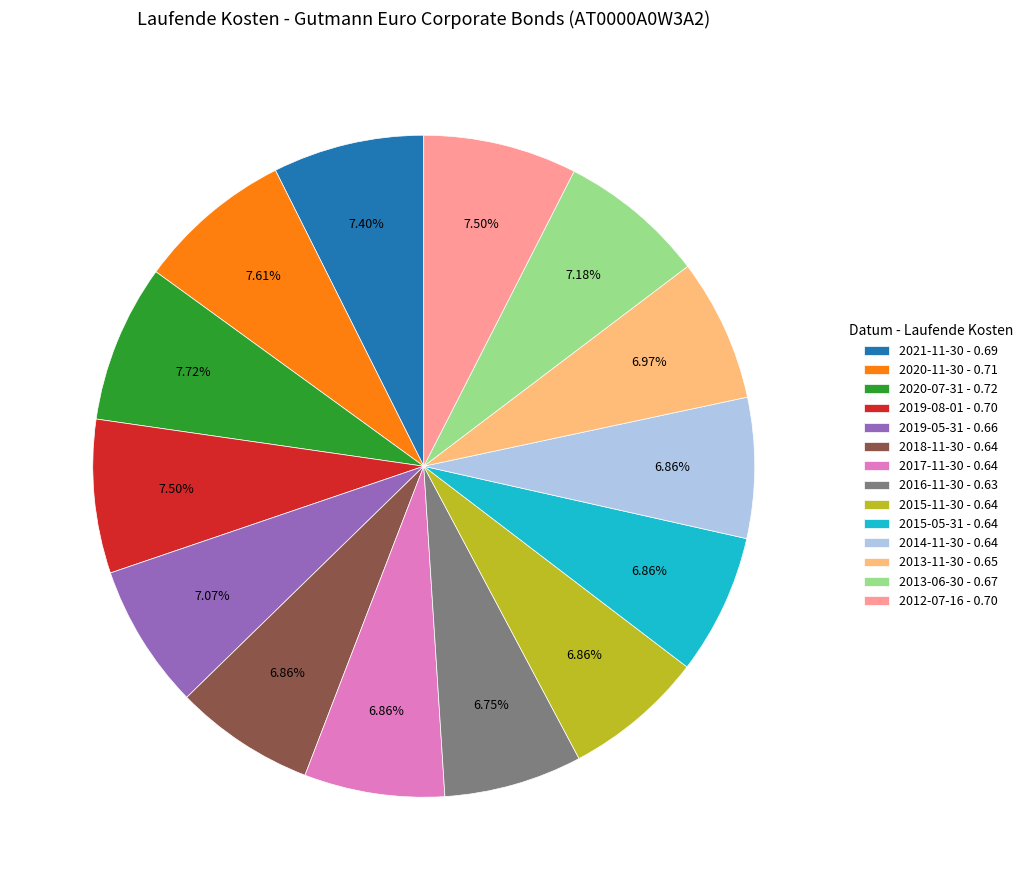

Count the number of slices in the pie.

14